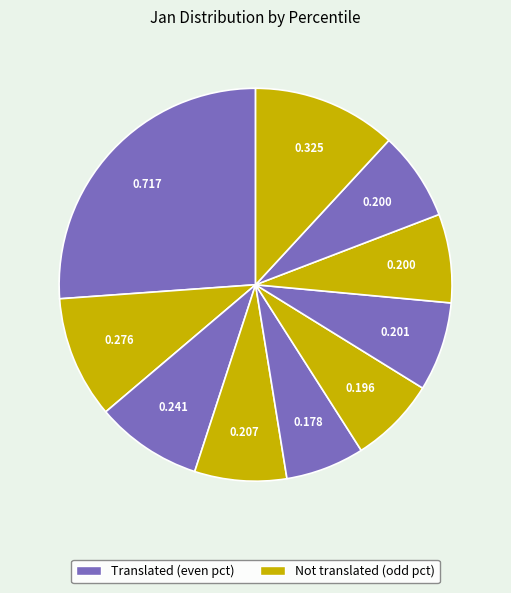

Rank the categories by value from lowest to highest.

pct45, pct55, pct75, pct85, pct65, pct35, pct25, pct15, pct95, pct05